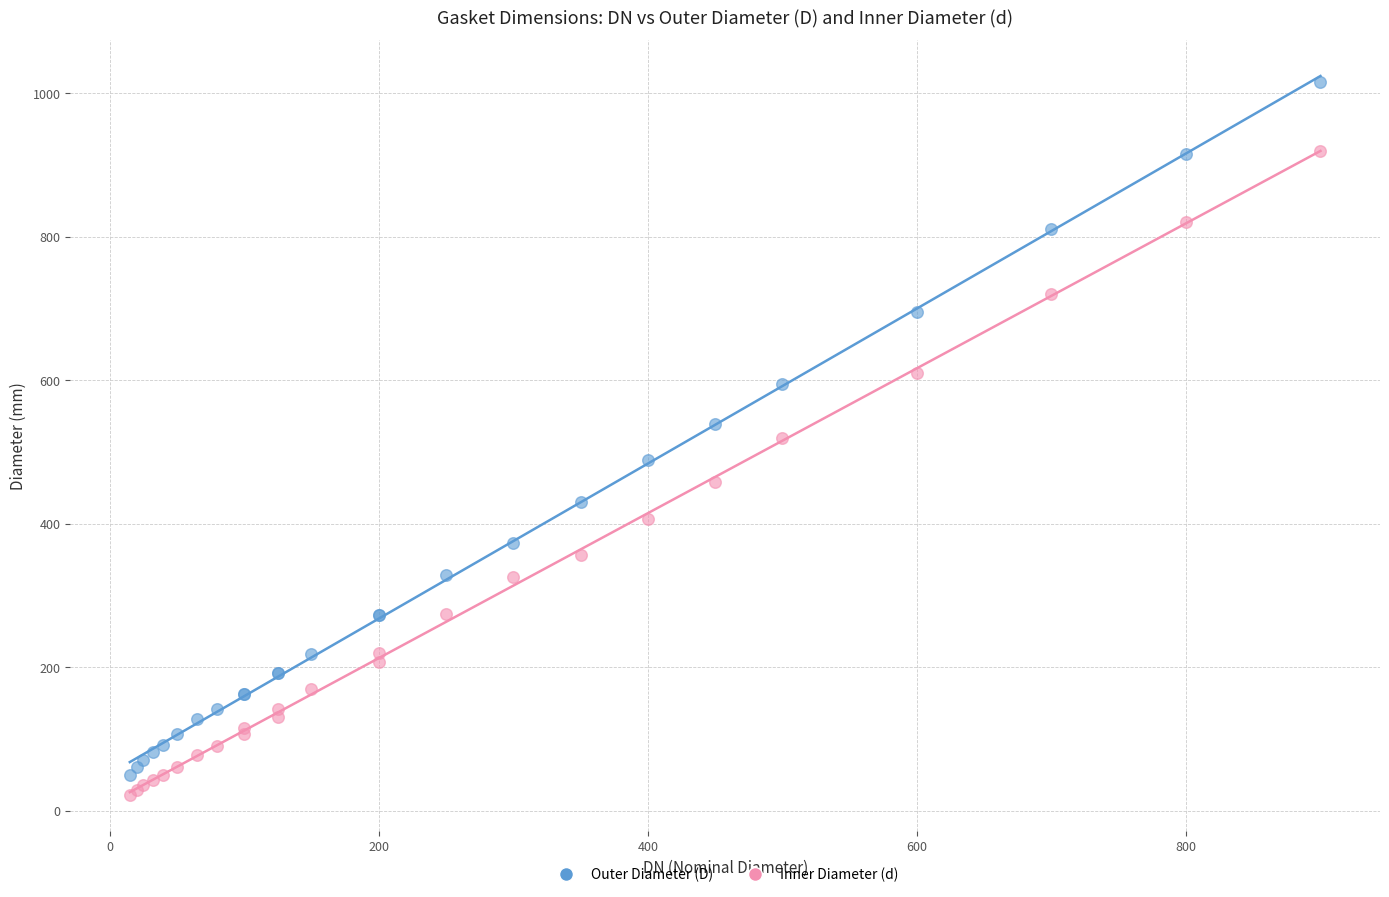

Which series has the largest Y range (max minus min)?

Outer Diameter (D)